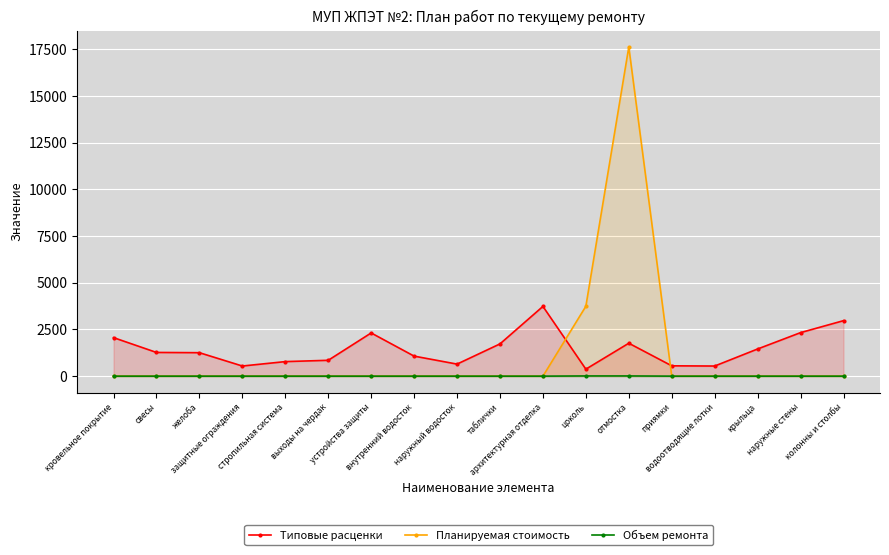

Which category has the lowest value across all series?

кровельное покрытие